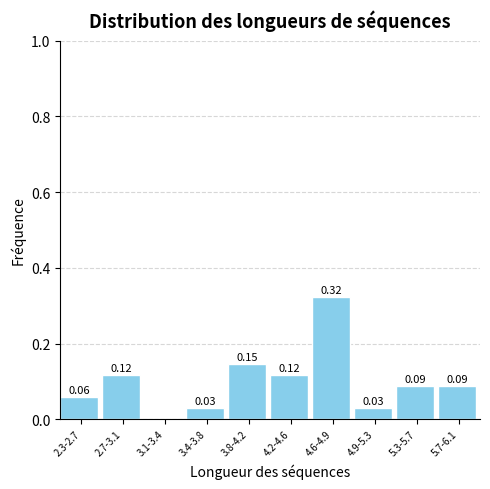

Which has a higher value, 4.2-4.6 or 3.1-3.4?

4.2-4.6